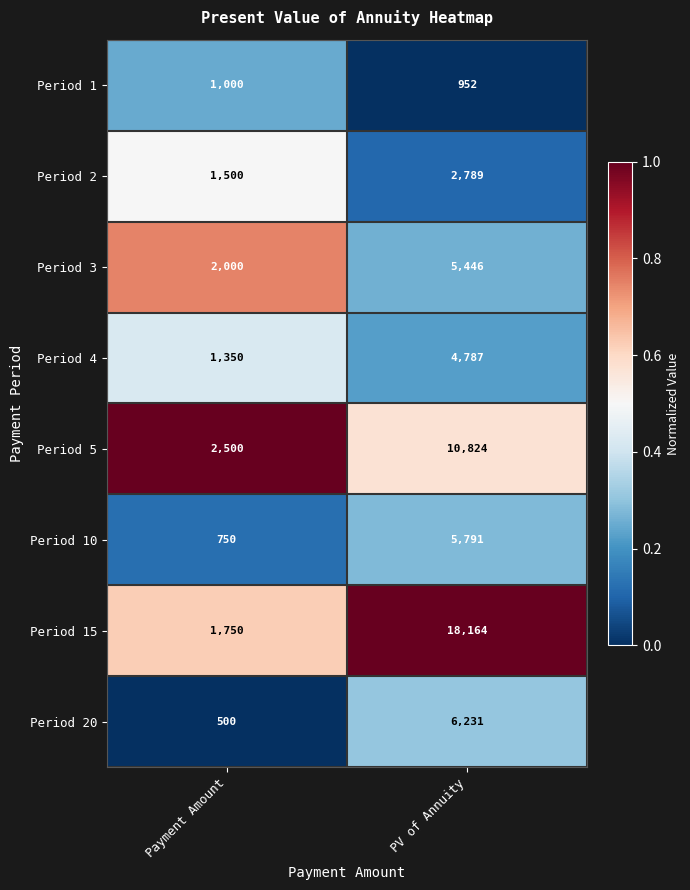

Where is Period 3 nearest to the value 3723?

Payment Amount